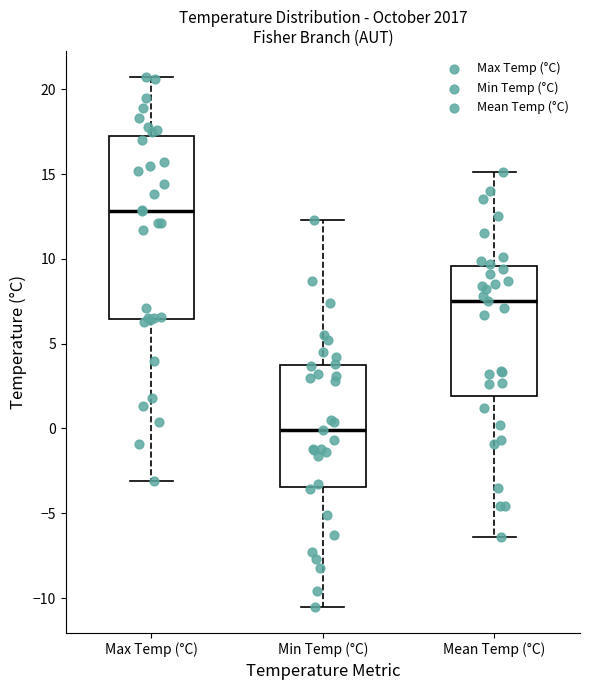

Comparing the boxes themselves (not the whiskers), which one is the tallest?

Max Temp (°C)